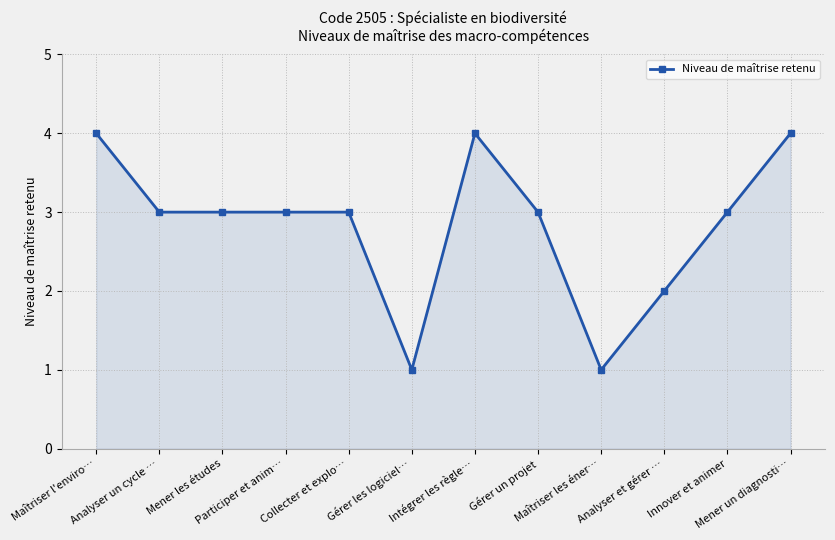

How many lines are shown in the chart?

1